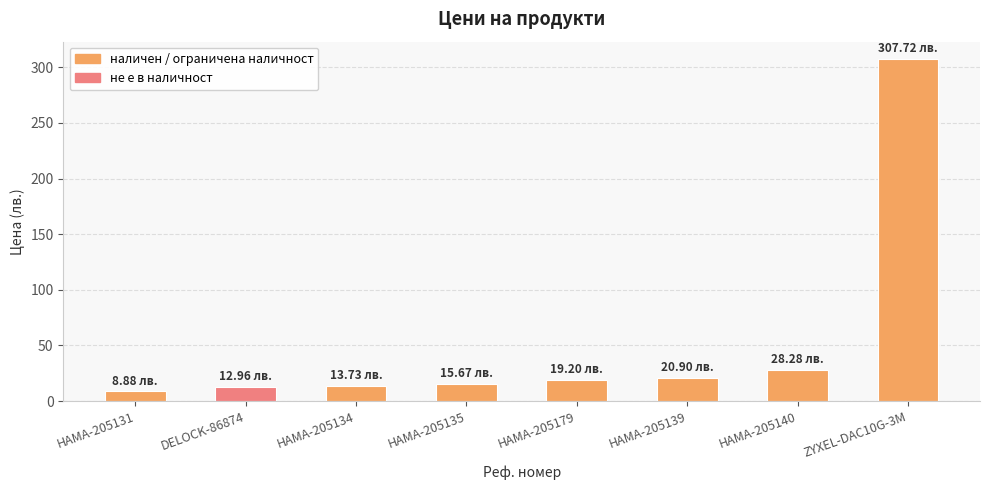

What is the change in value from DELOCK-86874 to HAMA-205140?

+15.3